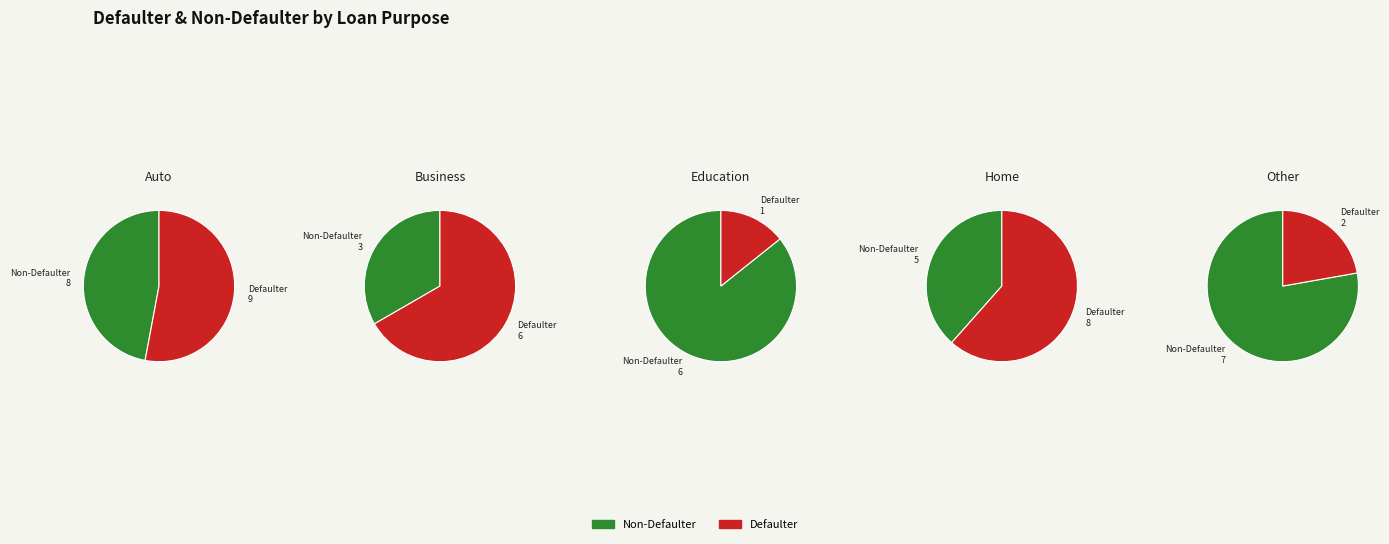

To the nearest percent, what is the combined percentage of 4 and 0?

42%